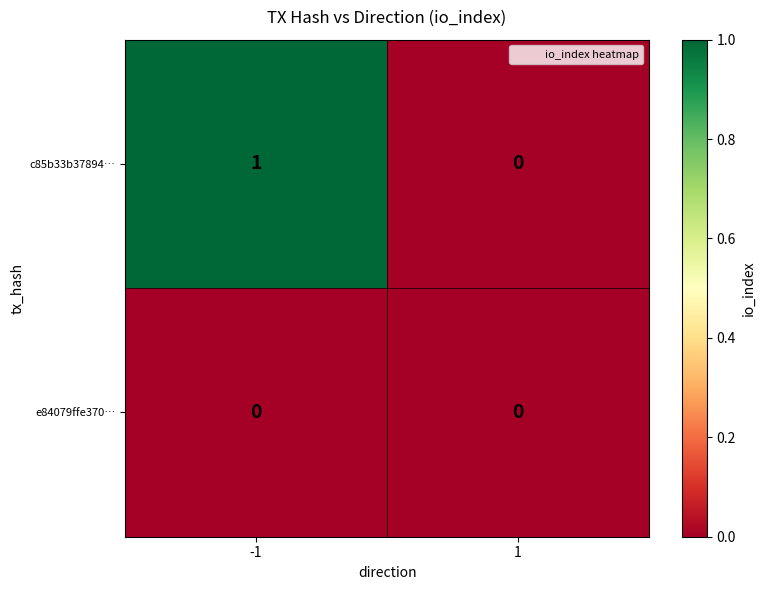

True or false: c85b33b37894… has a value of 1 at 1.

False